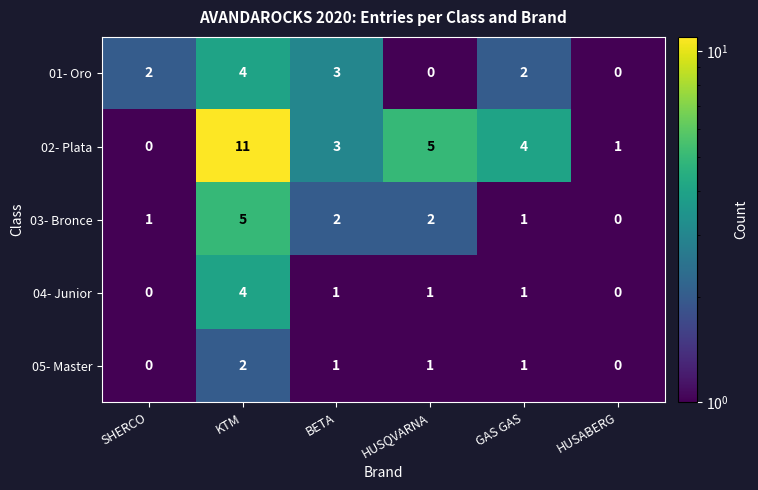

Which label corresponds to the largest value in the chart?

KTM